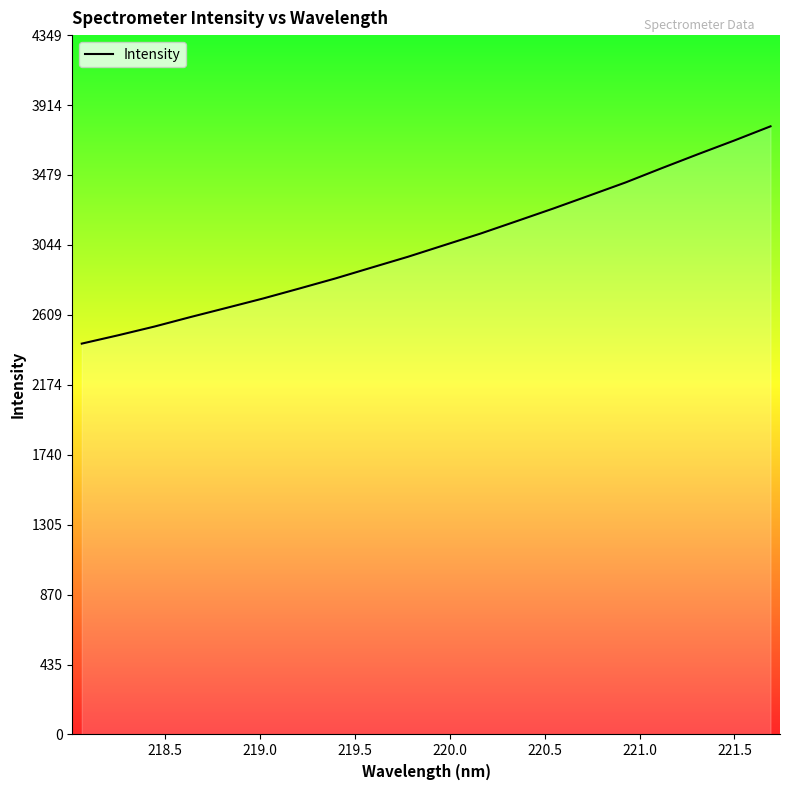

Does the chart display data point markers on the line(s)?

No